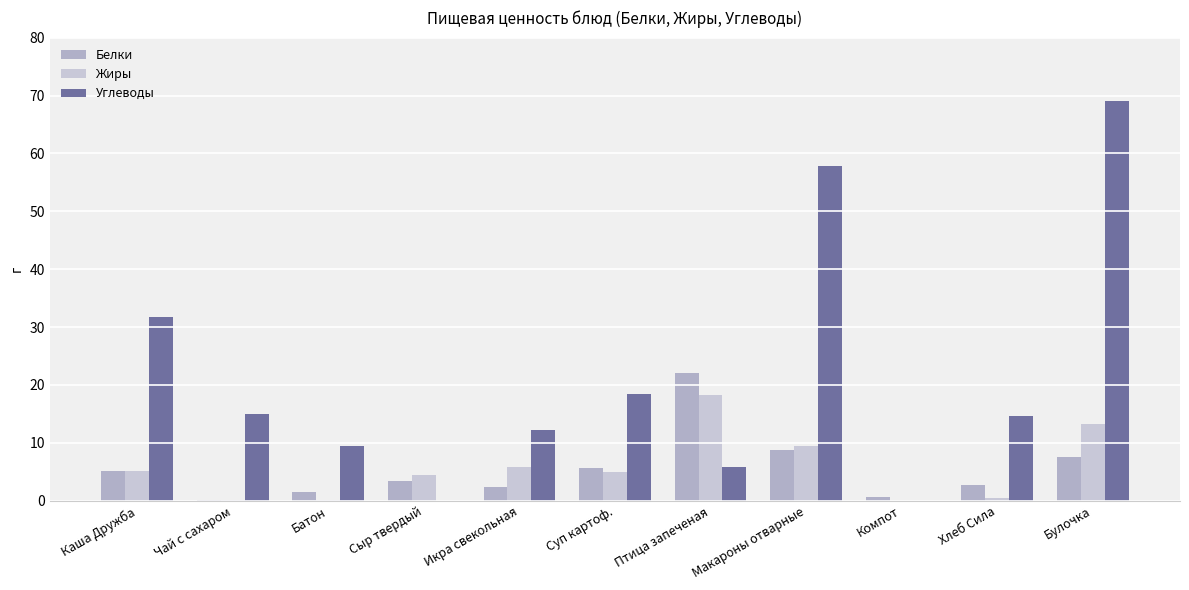

What is the label of the 7th bar from the right?

Икра свекольная